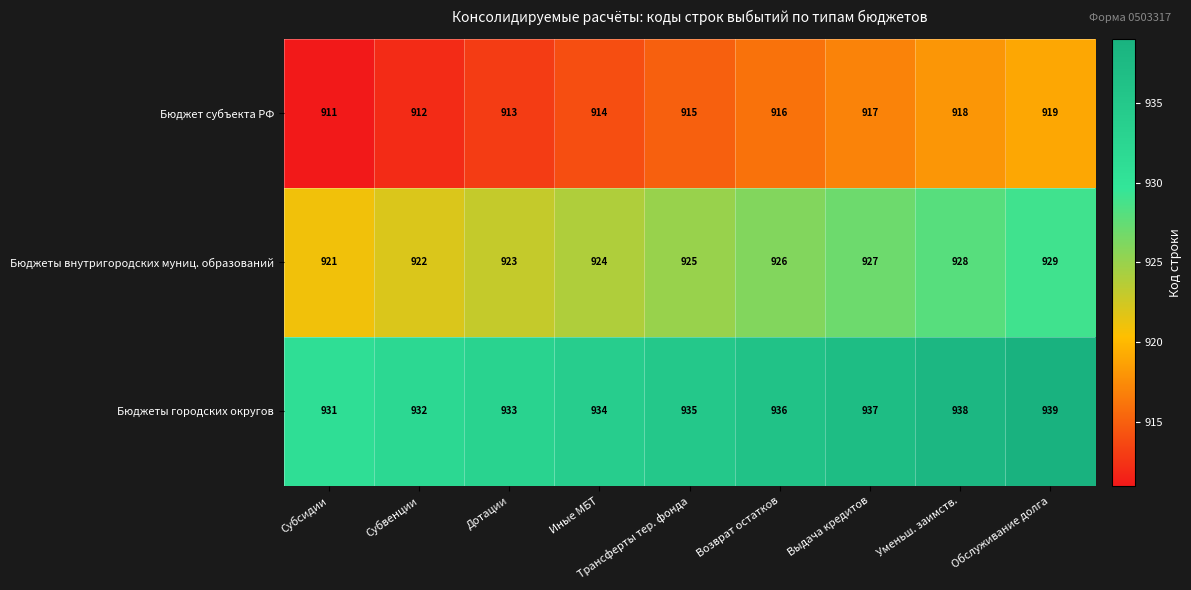

The Бюджеты городских округов series shows 938 at Уменьш. заимств.. True or false?

True